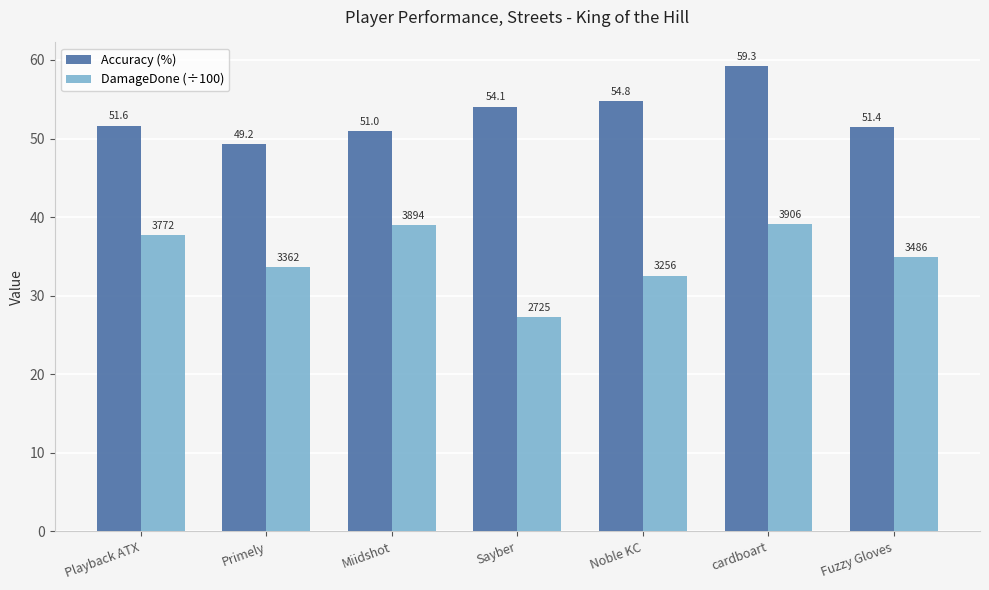

What is the total value across all series at Fuzzy Gloves?

86.3